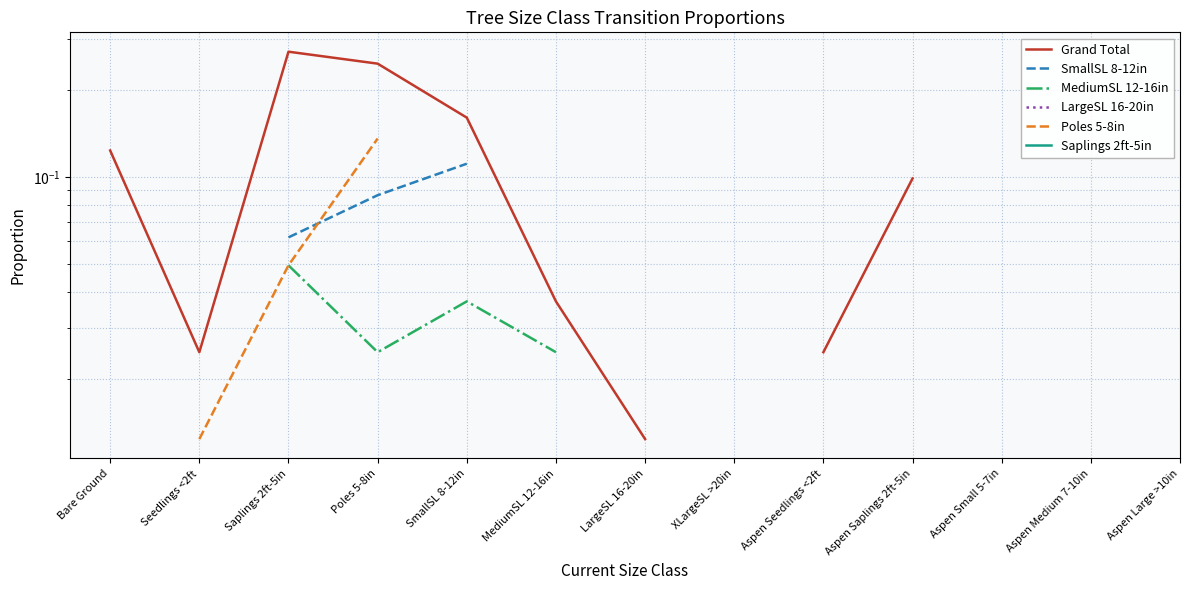

How many lines are shown in the chart?

6